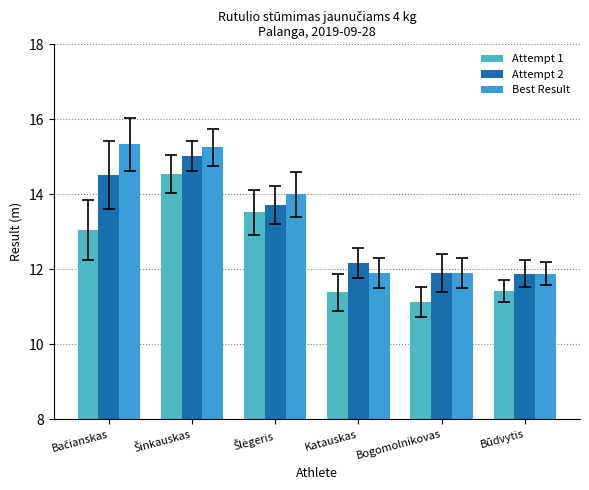

Reading left to right, extract all data points from this chart.

Attempt 1: 13.0	14.6	13.5	11.4	11.1	11.4
Attempt 2: 14.5	15.0	13.7	12.2	11.9	11.9
Best Result: 15.3	15.2	14.0	11.9	11.9	11.9